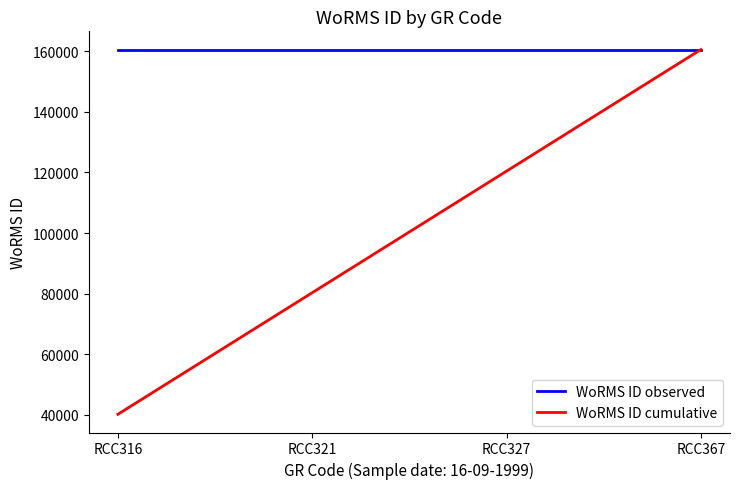

What is the approximate value of WoRMS ID cumulative at RCC327?

120429